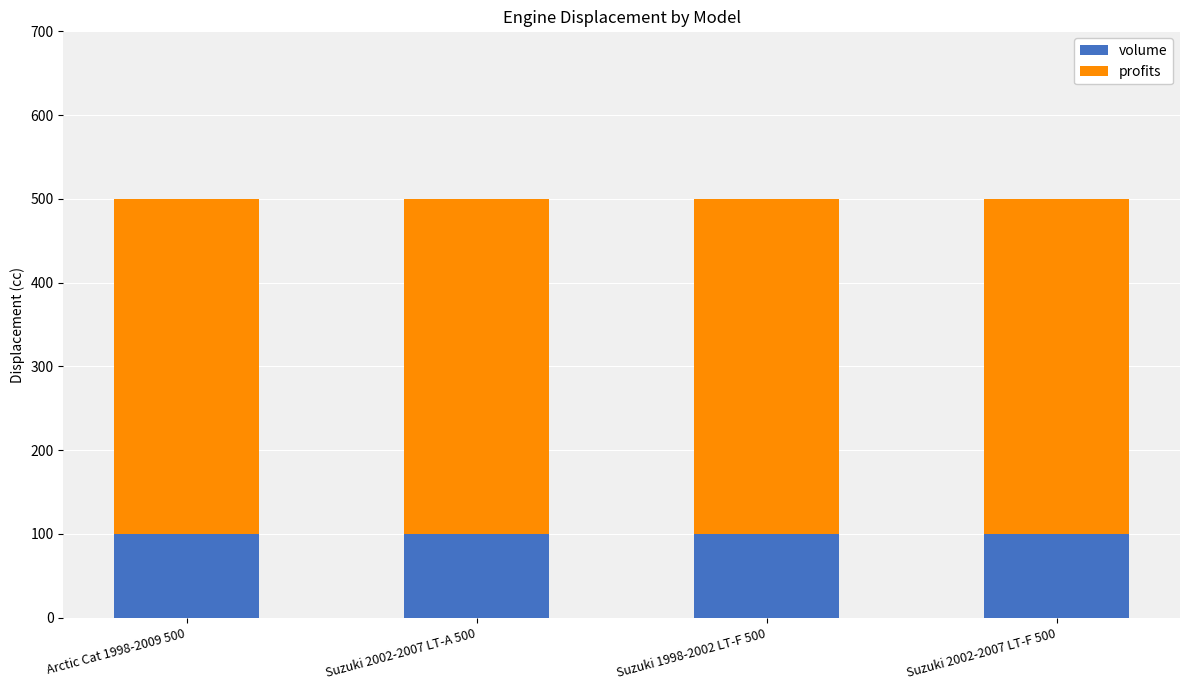

What is the highest value of the volume series?

100